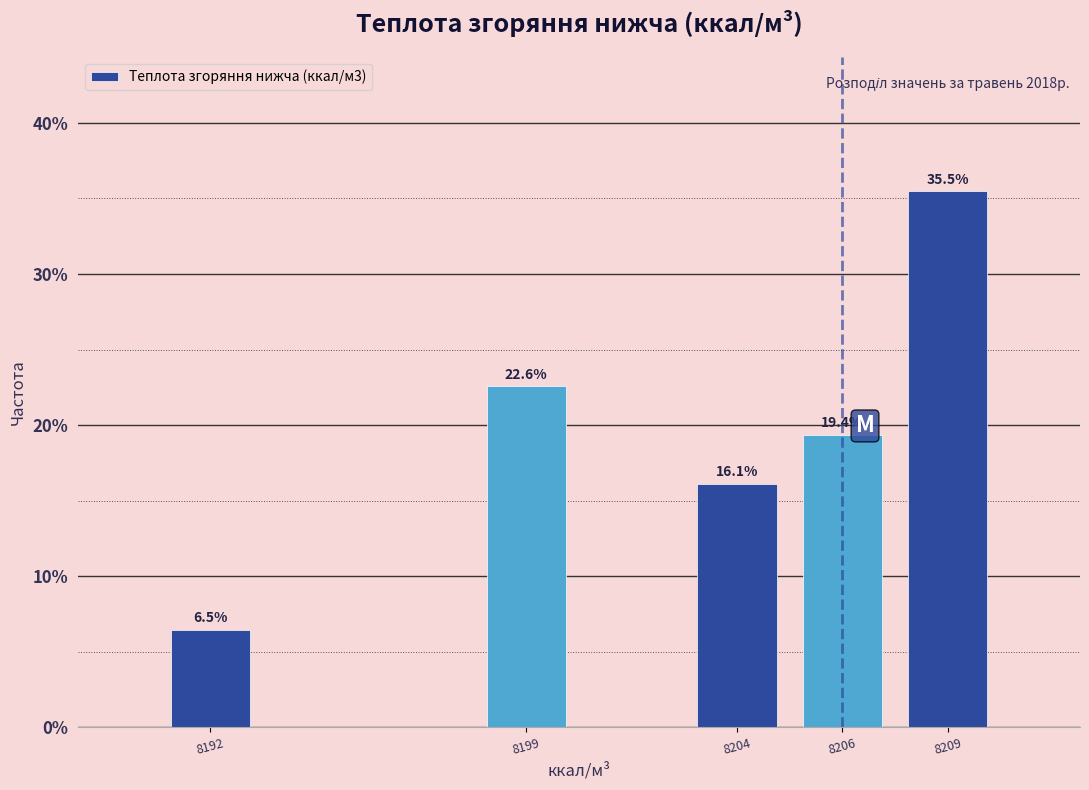

Reading left to right, what are all the values shown in this chart?

6.5	22.6	16.1	19.4	35.5